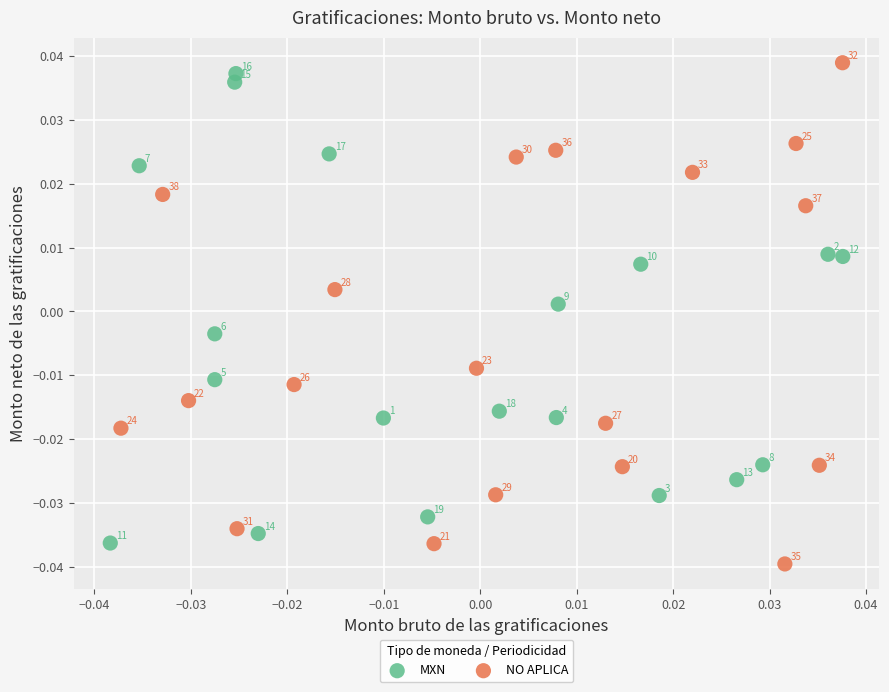

Which series has the largest Y range (max minus min)?

NO APLICA